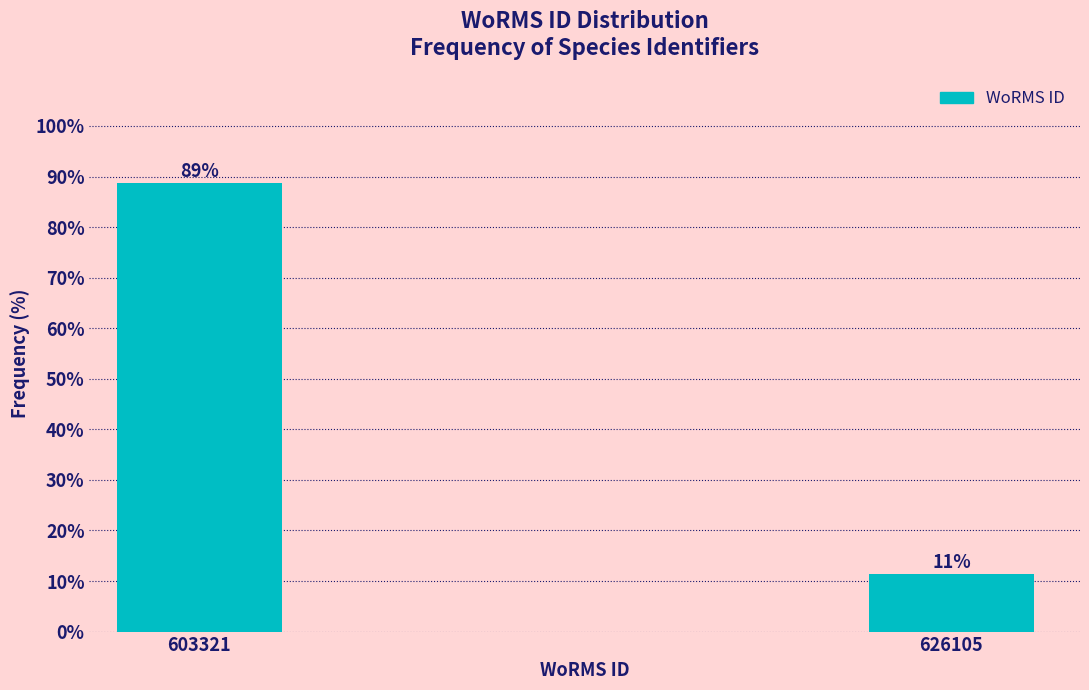

What is the value of the 1st bar from the left?

88.6